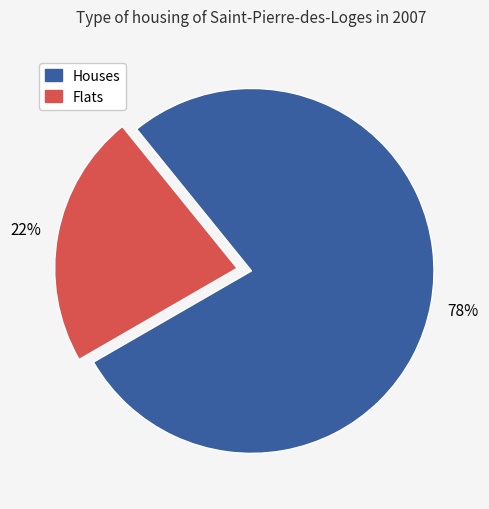

Is there any slice that represents more than half of the pie?

Yes